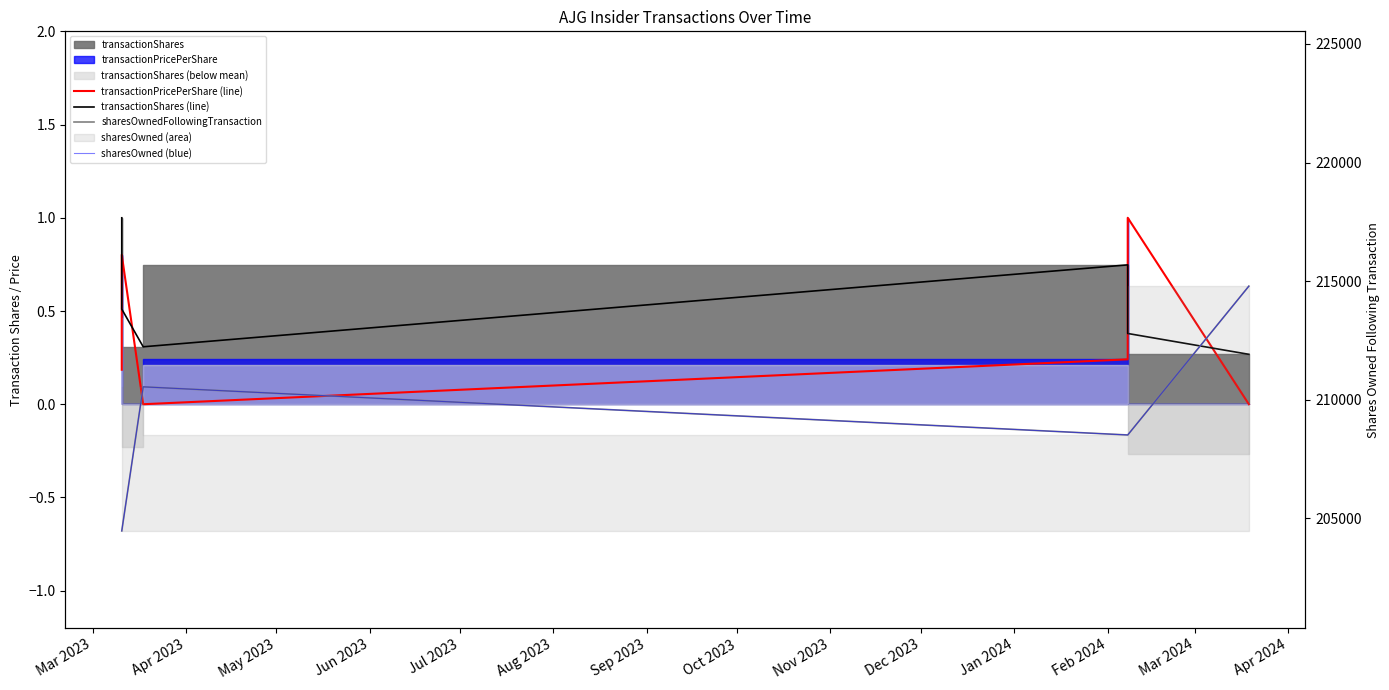

True or false: sharesOwned (blue) and sharesOwnedFollowingTransaction intersect in this chart.

False